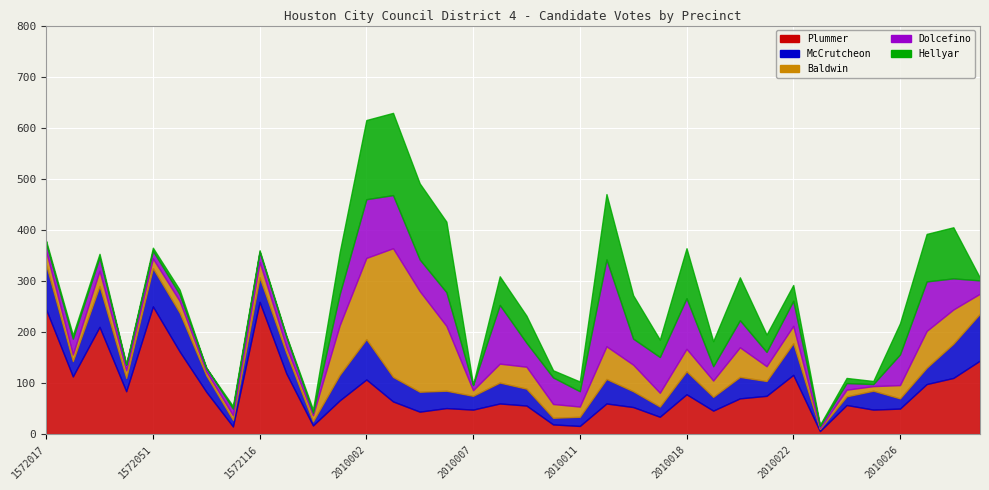

Where is the first local maximum for Hellyar?

1572052